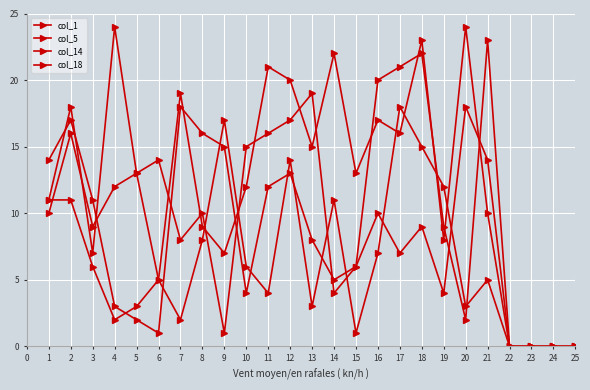

Does the chart have visible grid lines?

Yes